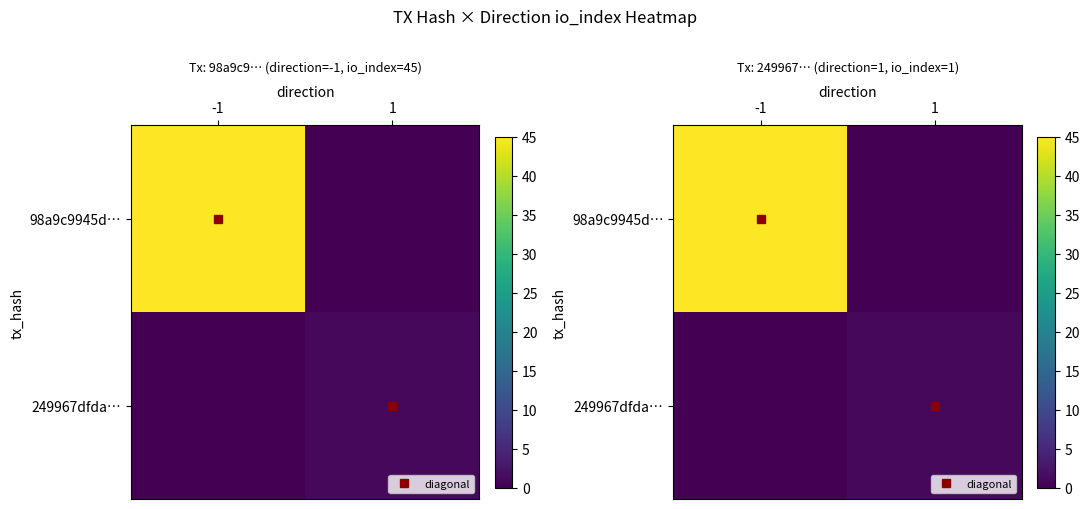

What is the maximum value shown in the chart?

45